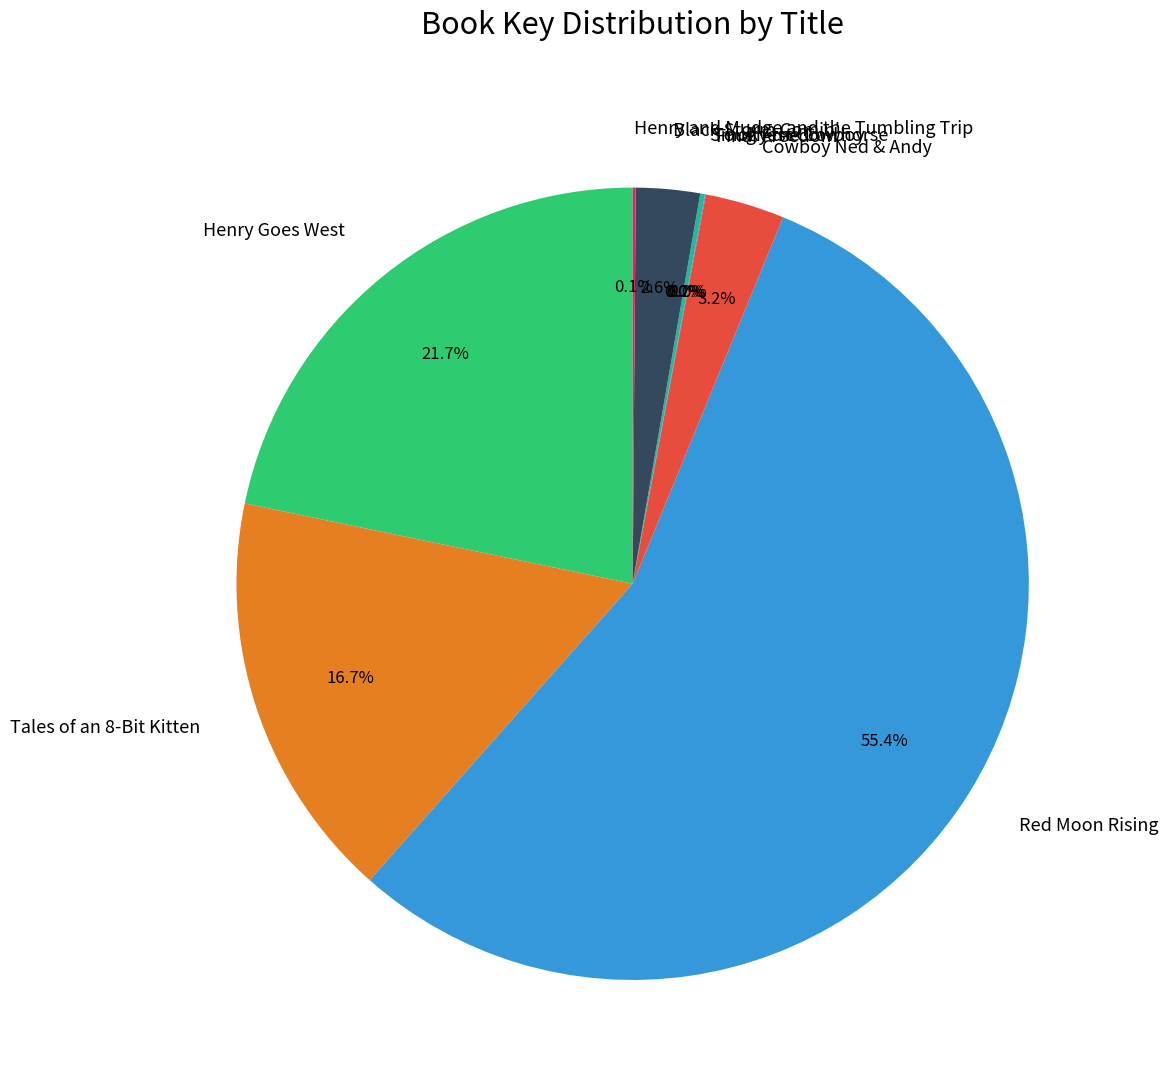

The Black Storm Comin' slice represents 3% of the pie. True or false?

True